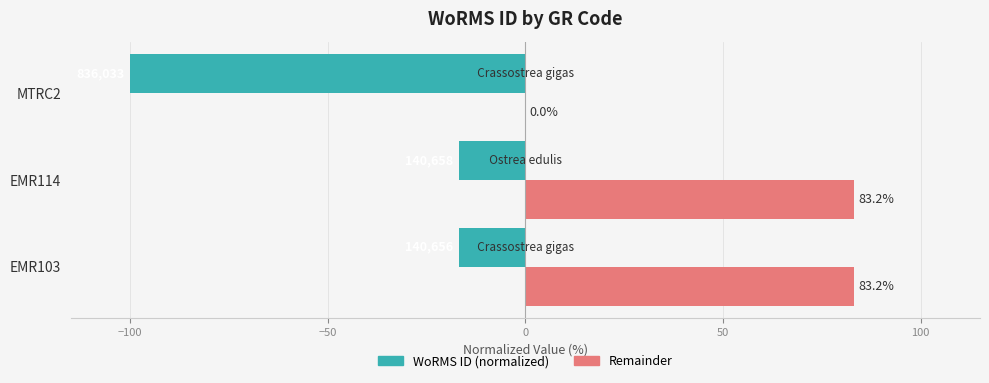

What is the maximum value shown in the chart?

83.2